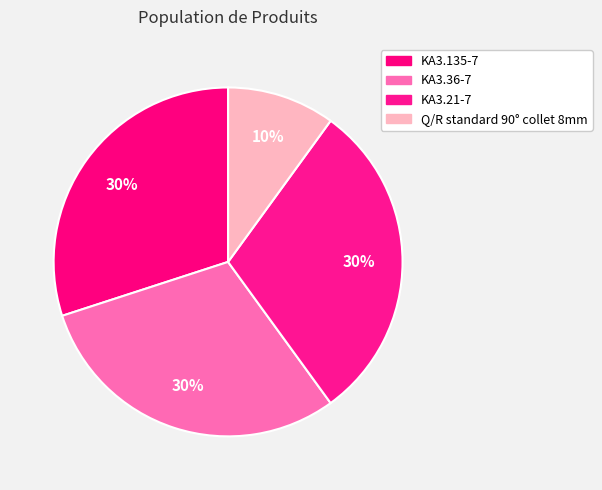

To the nearest percent, what portion does KA3.135-7 represent?

30%